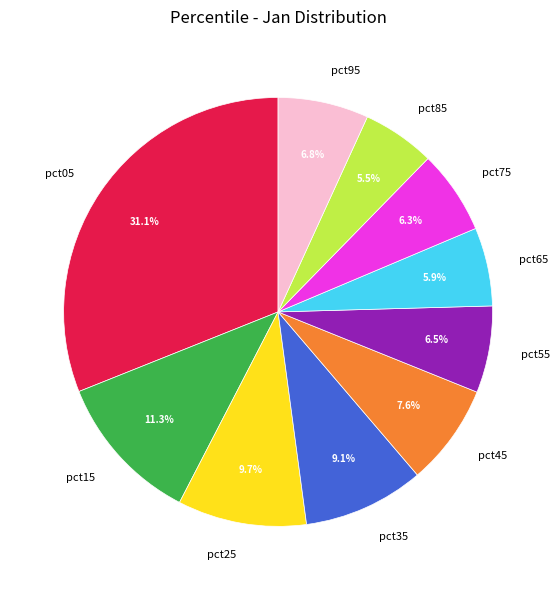

To the nearest percent, what is the difference between the largest and smallest slice percentages?

26%